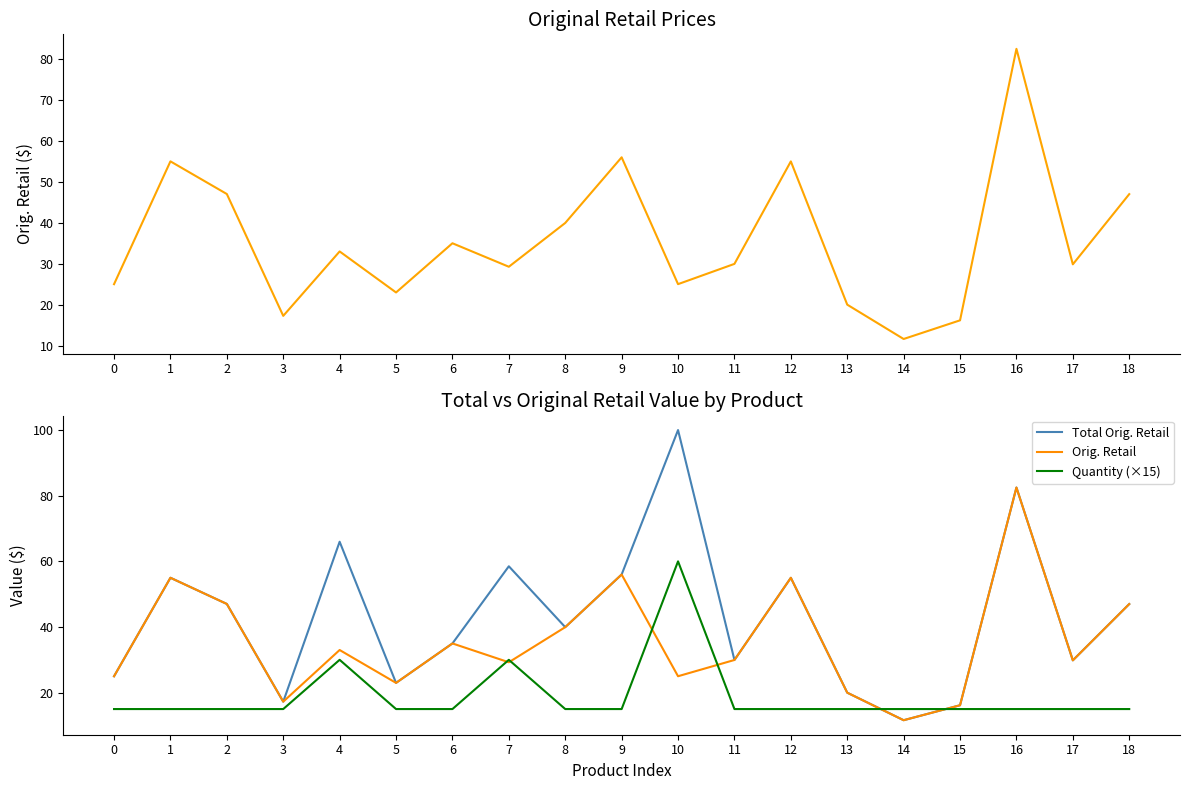

Which label corresponds to the largest value in the chart?

10